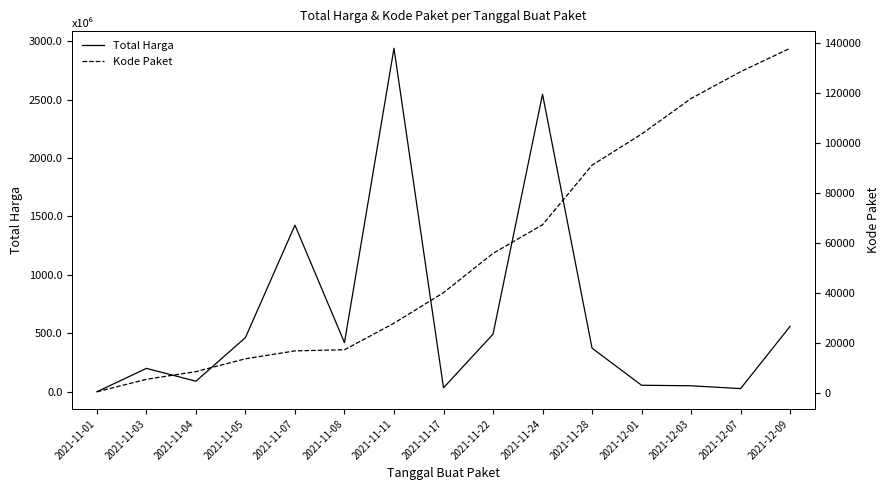

True or false: Total Harga and Kode Paket cross at least once.

False